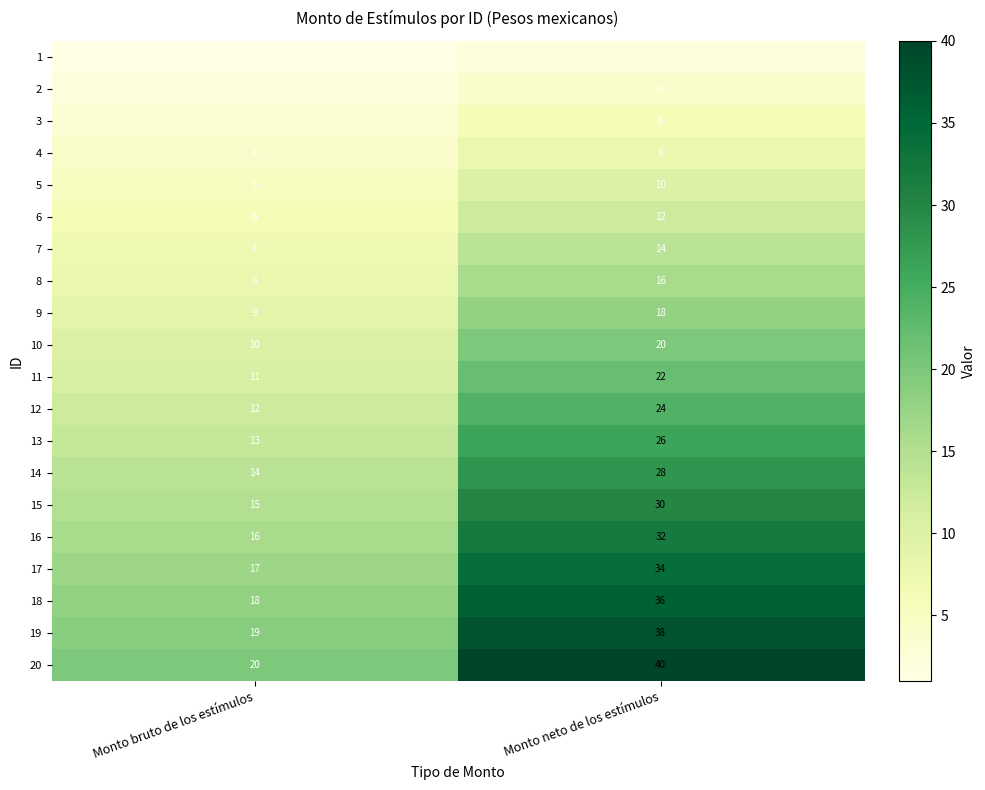

What is the total value across all series at Monto bruto de los estímulos?

210